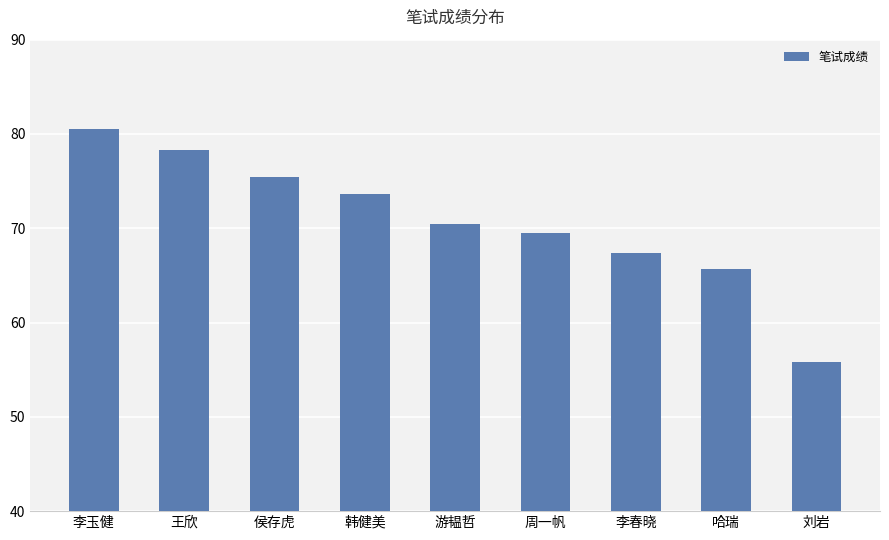

At which label is the value closest to 68?

李春晓